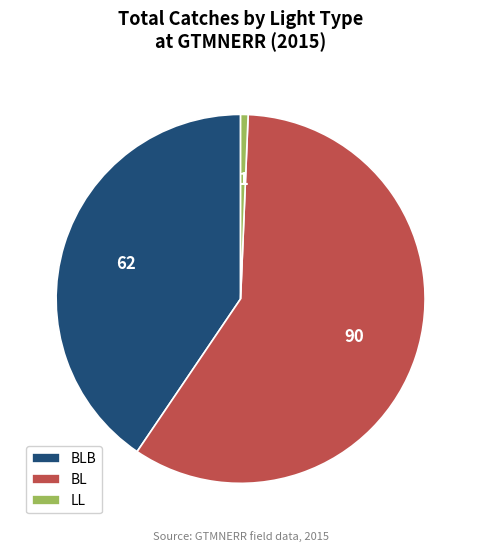

True or false: BLB accounts for 41% of the total.

True